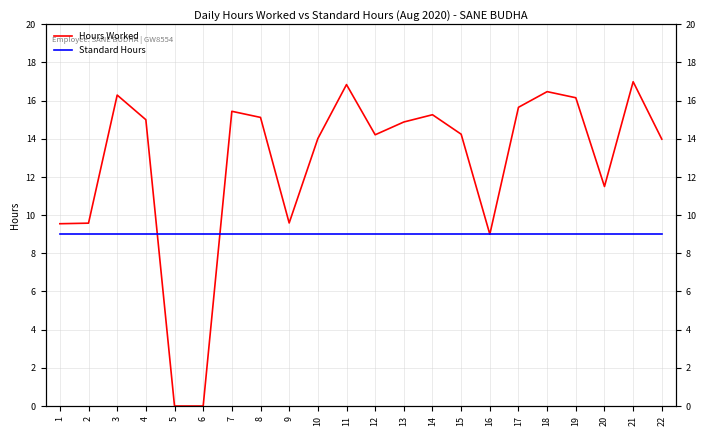

What is the average value of the Standard Hours series?

9.0